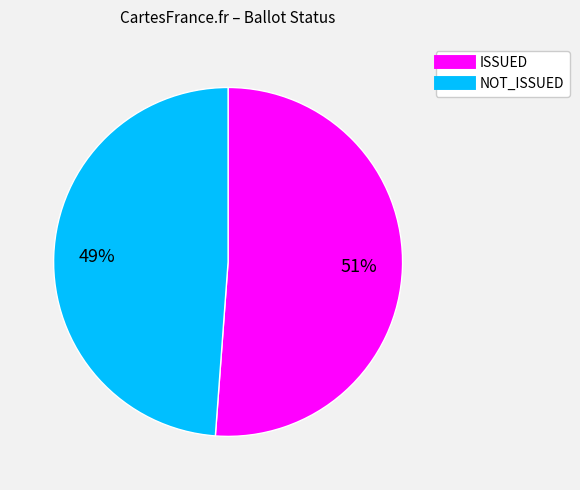

Which slice is the largest?

ISSUED